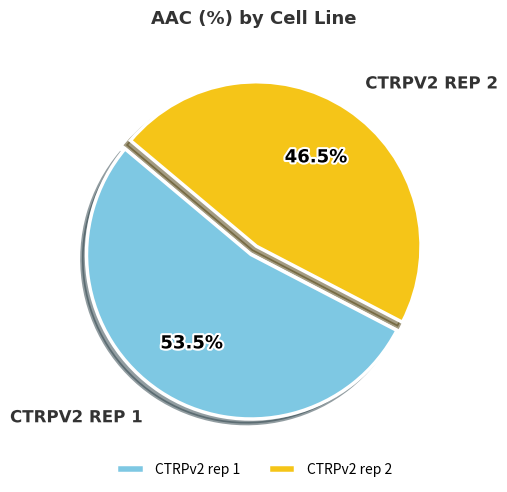

Between CTRPv2 rep 2 and CTRPv2 rep 1, which is larger?

CTRPv2 rep 1